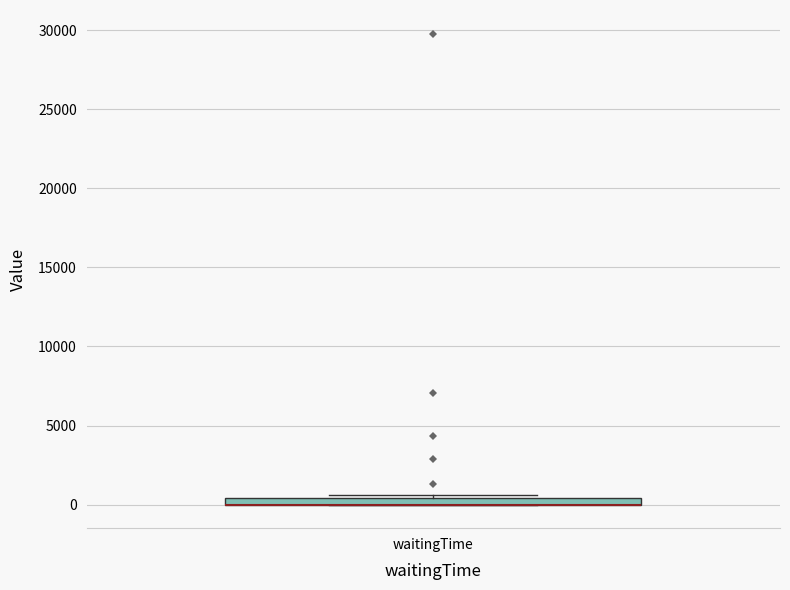

Where is the lower edge of the box for waitingTime on the y-axis? The values are not printed on the chart, so give them approximately, as read against the axis.

0